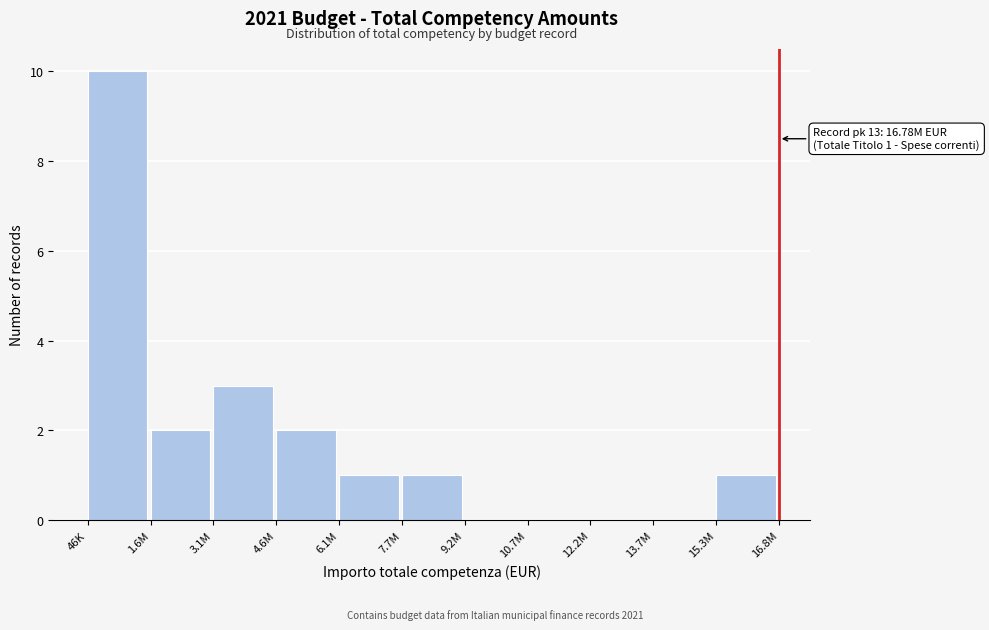

Reading left to right, list all the values displayed in this chart.

46K=10	1.6M=2	3.1M=3	4.6M=2	6.1M=1	7.7M=1	9.2M=0	10.7M=0	12.2M=0	13.7M=0	15.3M=1